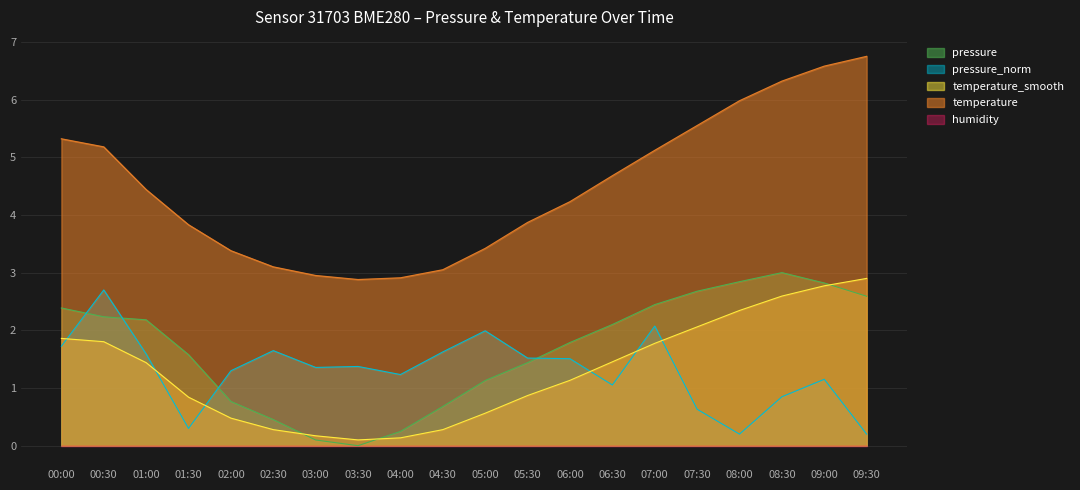

True or false: pressure and pressure_norm cross at least once.

True